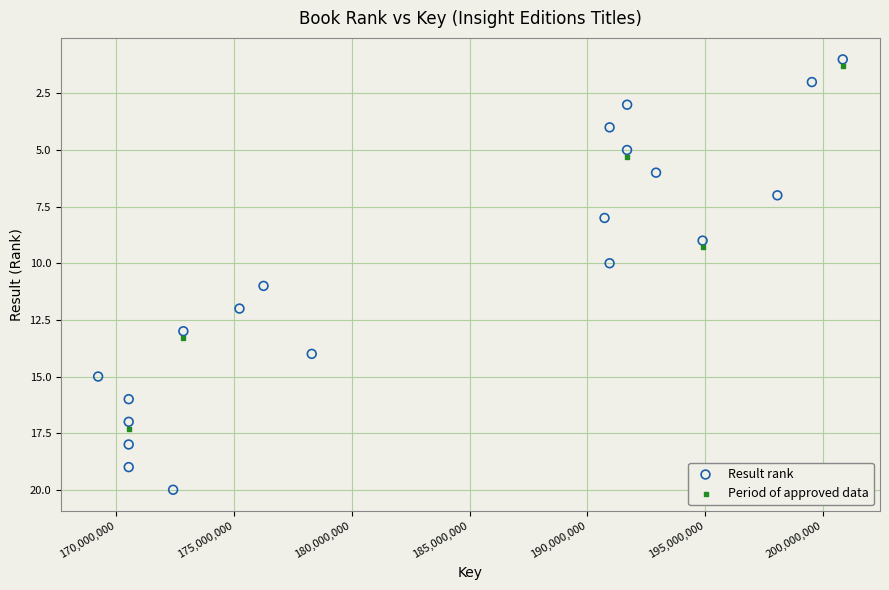

Which series has the largest Y range (max minus min)?

Result rank